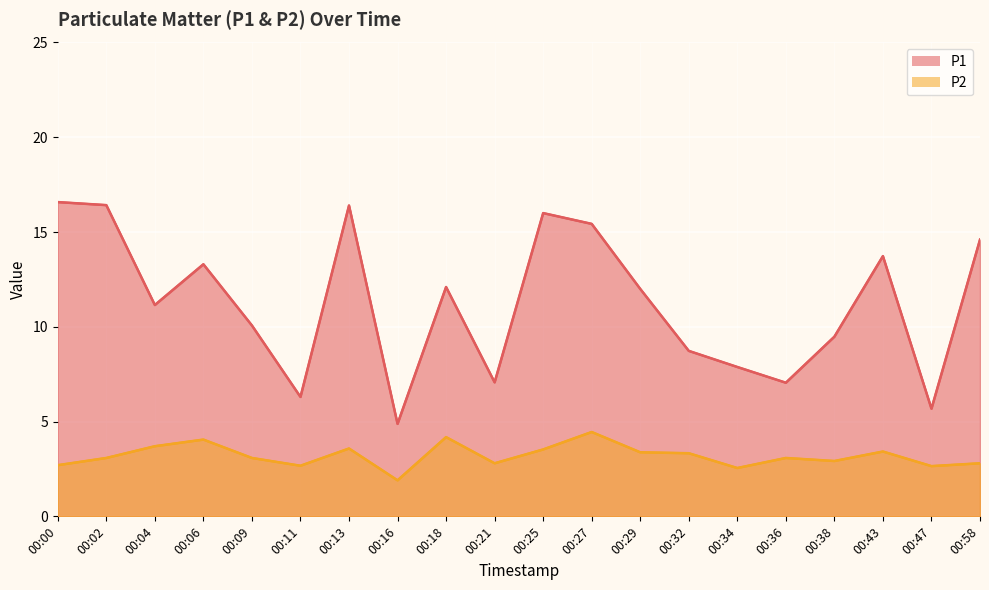

Reading left to right, transcribe all the data shown in this chart.

P1: 16.6	16.4	11.2	13.3	10.1	6.3	16.4	4.9	12.1	7.1	16.0	15.4	12.0	8.7	7.9	7.0	9.5	13.7	5.7	14.6
P2: 2.7	3.1	3.7	4.0	3.1	2.7	3.6	1.9	4.2	2.8	3.5	4.5	3.4	3.3	2.5	3.1	2.9	3.4	2.6	2.8